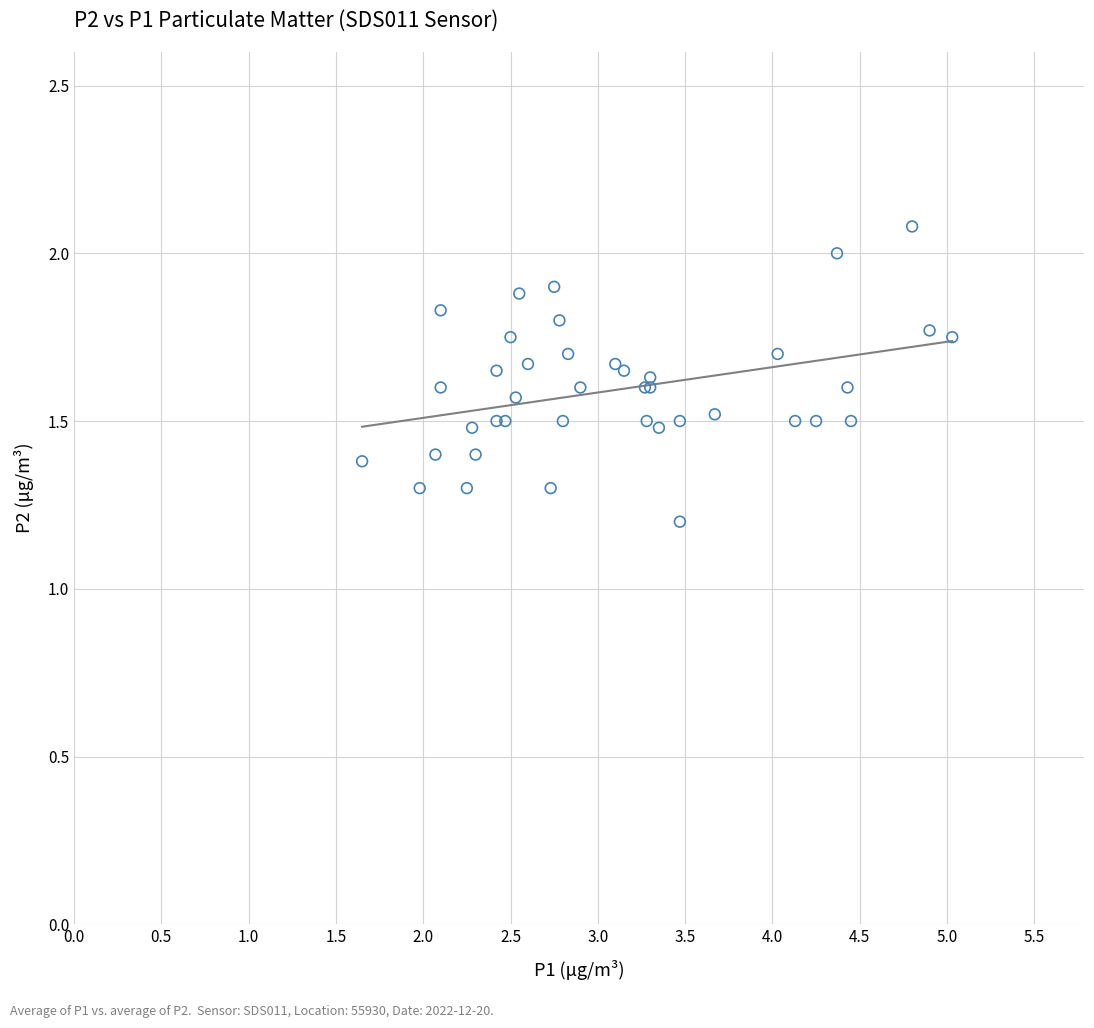

What Y value in the scatter plot is closest to 1?

1.2